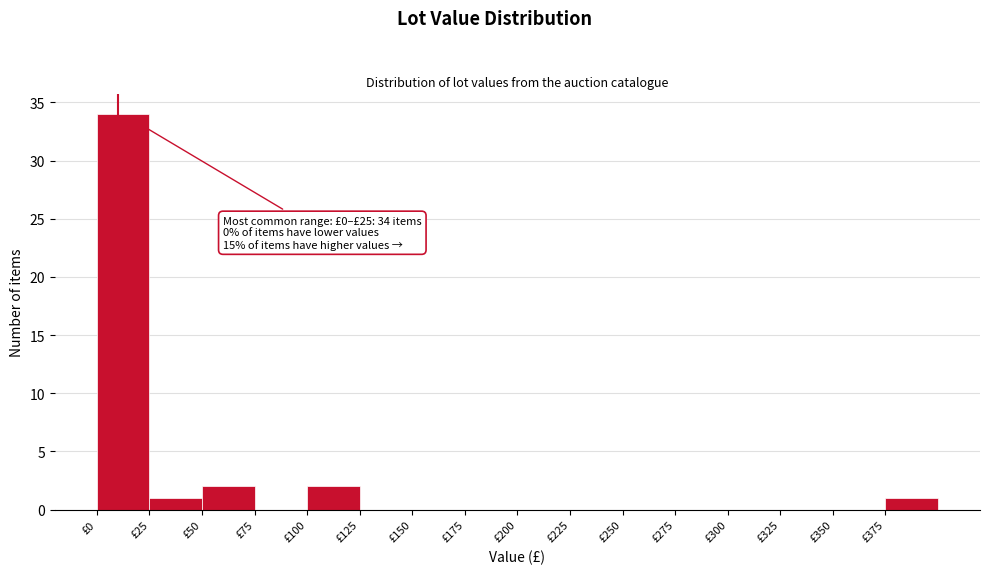

Over which range of the x-axis is the bar tallest?

0 to 25